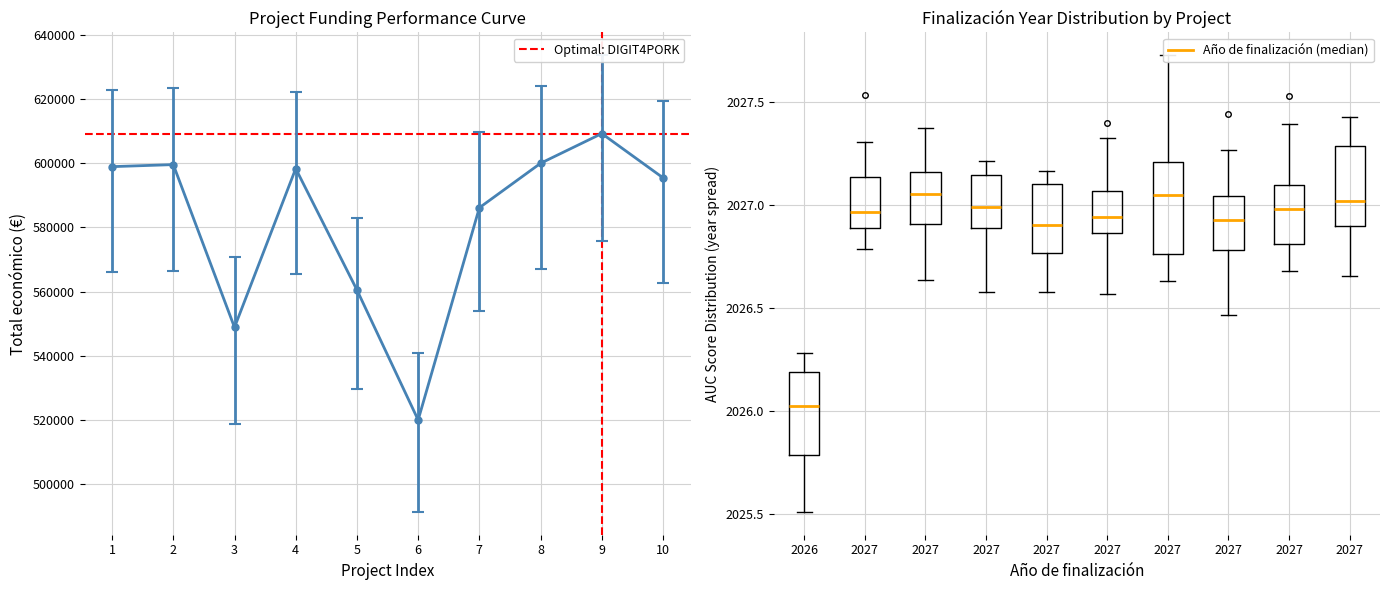

How many values are below 598303?

5